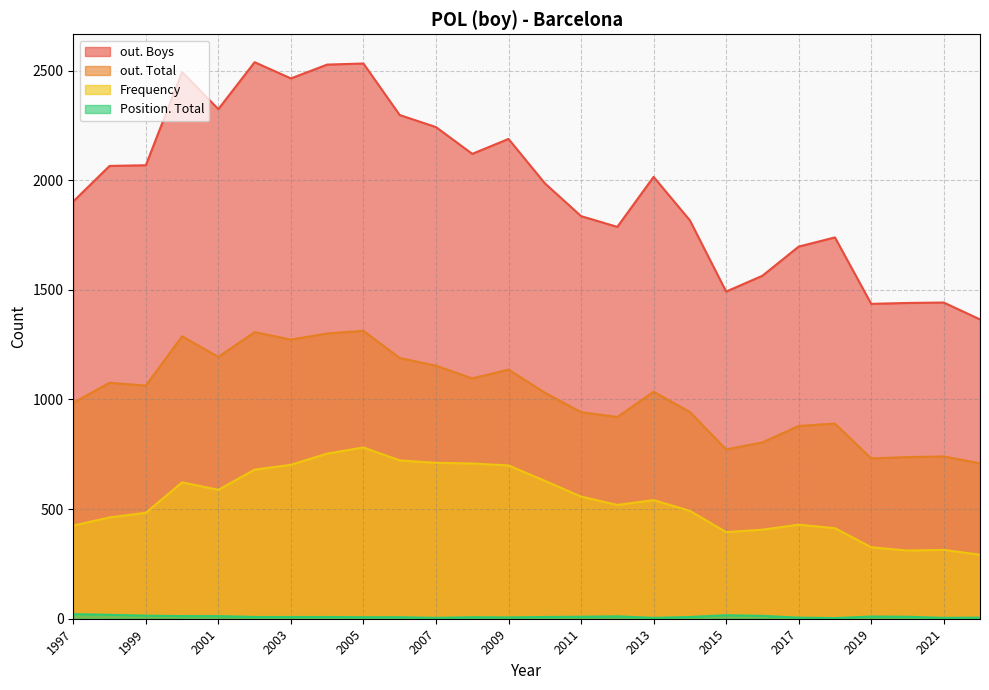

Reading left to right, transcribe all the data shown in this chart.

Frequency: 2022=292	2021=314	2020=311	2019=326	2018=413	2017=429	2016=406	2015=395	2014=492	2013=541	2012=519	2011=557	2010=629	2009=699	2008=708	2007=711	2006=722	2005=781	2004=753	2003=702	2002=680	2001=588	2000=622	1999=483	1998=462	1997=425
Position. Total: 2022=5	2021=4	2020=9	2019=10	2018=3	2017=5	2016=13	2015=16	2014=8	2013=4	2012=11	2011=9	2010=8	2009=6	2008=7	2007=4	2006=7	2005=7	2004=8	2003=8	2002=8	2001=12	2000=12	1999=14	1998=18	1997=21
out. Total: 2022=709	2021=740	2020=737	2019=731	2018=890	2017=879	2016=804	2015=772	2014=943	2013=1035	2012=920	2011=942	2010=1031	2009=1136	2008=1096	2007=1154	2006=1189	2005=1313	2004=1301	2003=1273	2002=1307	2001=1194	2000=1288	1999=1063	1998=1076	1997=985
out. Boys: 2022=1365	2021=1442	2020=1440	2019=1436	2018=1739	2017=1697	2016=1564	2015=1492	2014=1817	2013=2015	2012=1787	2011=1836	2010=1986	2009=2188	2008=2120	2007=2242	2006=2297	2005=2532	2004=2527	2003=2464	2002=2538	2001=2324	2000=2493	1999=2068	1998=2065	1997=1903